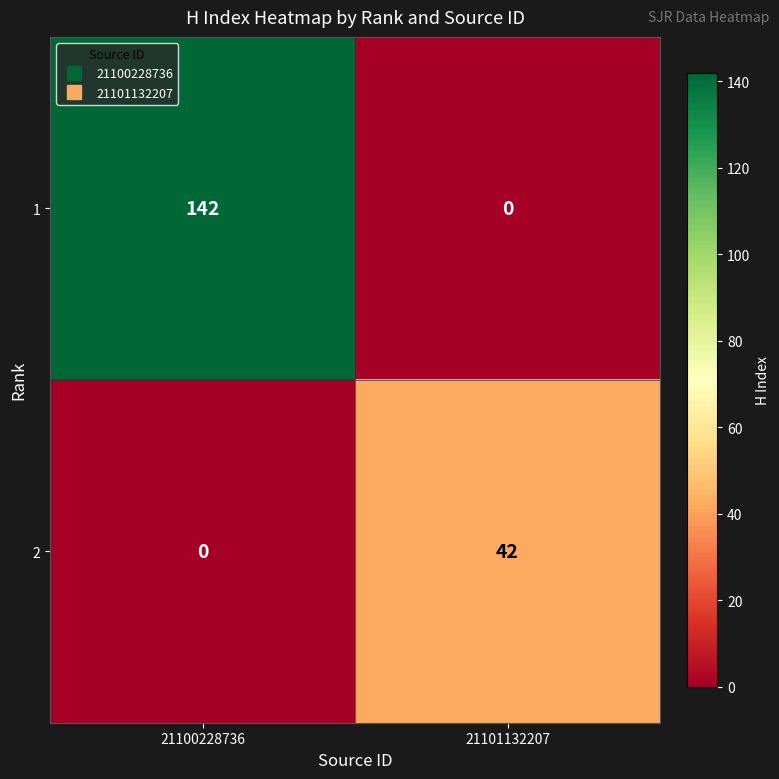

Which series has the widest spread of values?

1